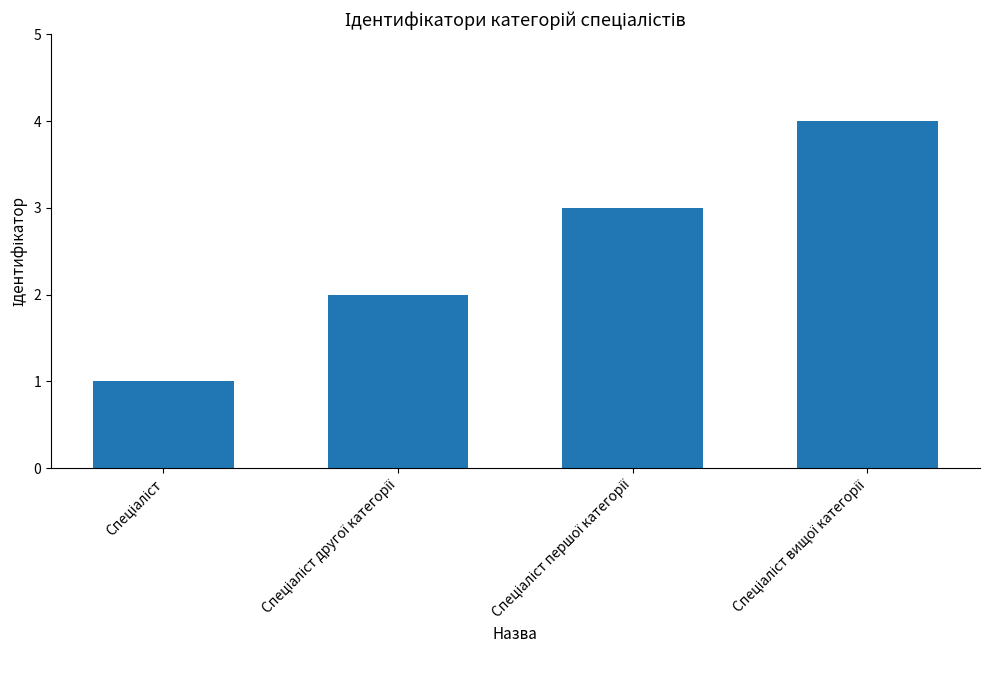

What is the difference between the maximum and minimum values?

3